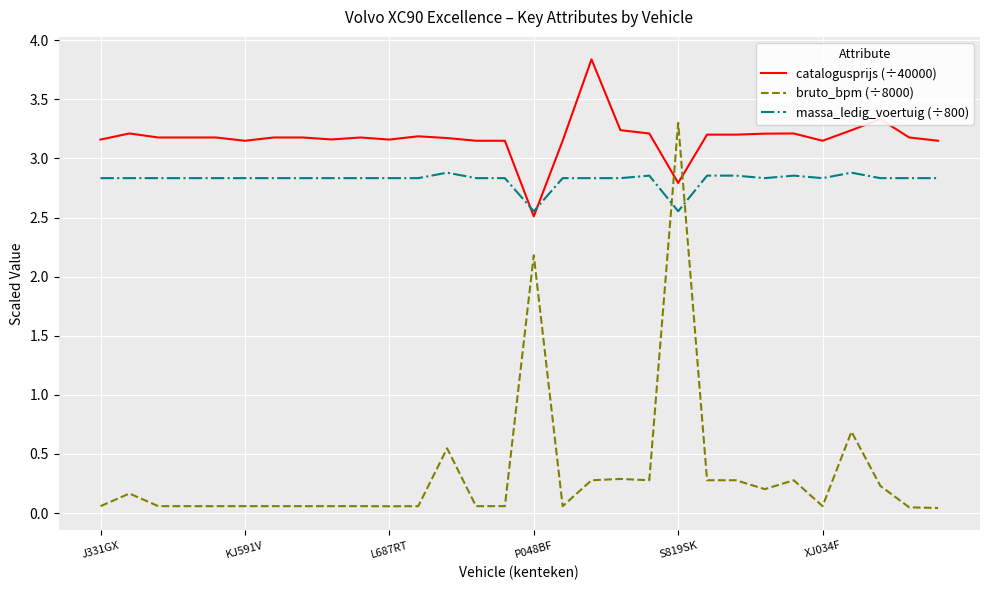

What are all the series names shown in the legend?

catalogusprijs (÷40000), bruto_bpm (÷8000), massa_ledig_voertuig (÷800)